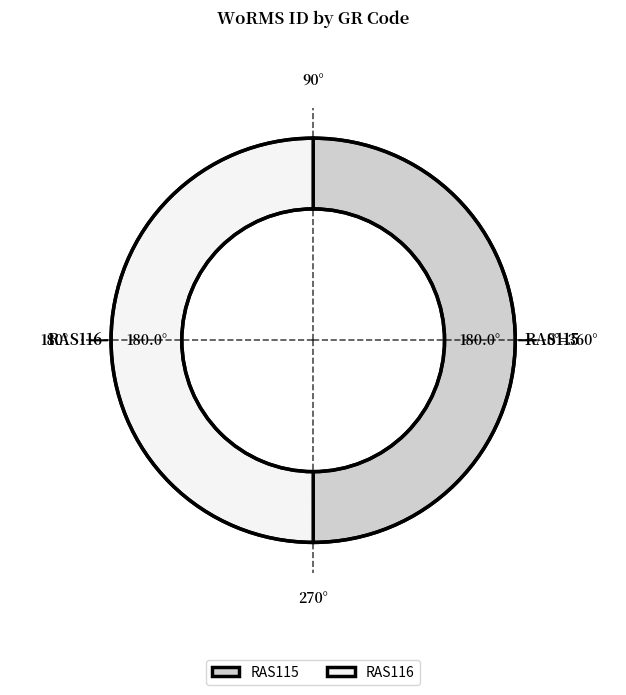

Is it true that RAS115 is 61% of the pie?

False